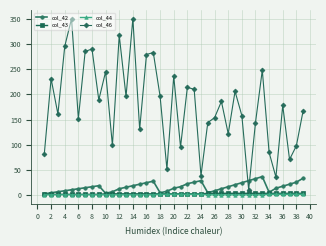

Which series has the largest range (max minus min)?

col_46